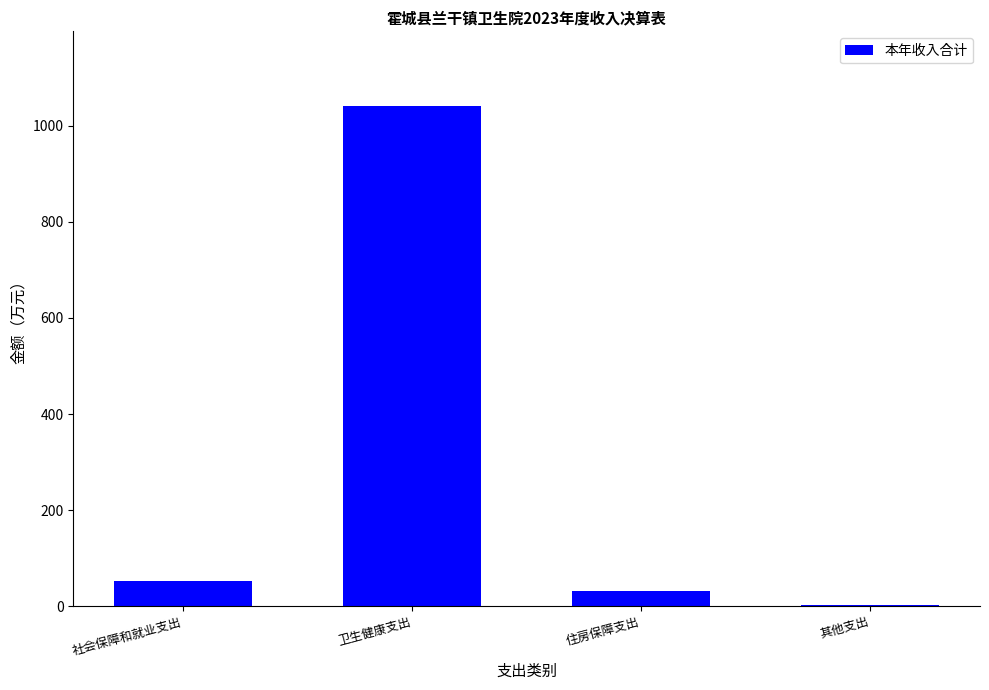

What value does the data have at 住房保障支出?

31.4